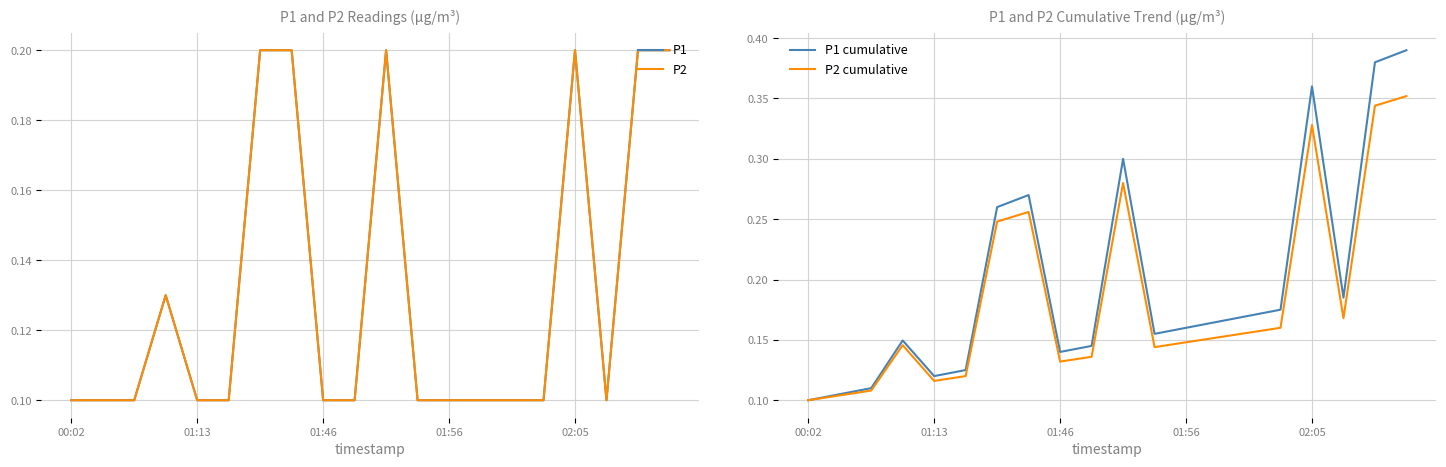

How many categories are shown in the chart?

20